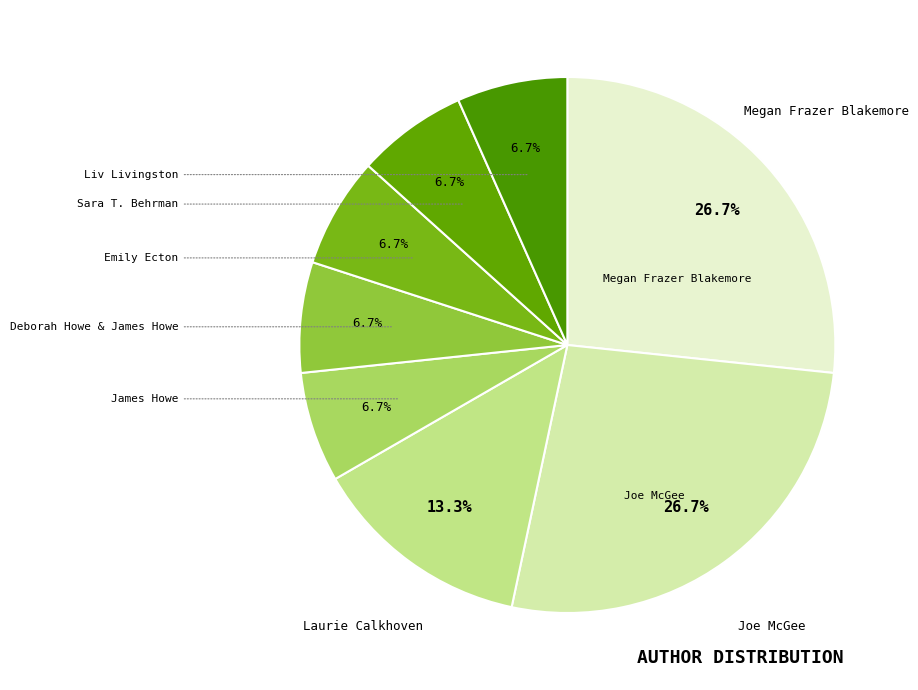

Approximately how many times larger is the value at Laurie Calkhoven compared to Emily Ecton?

2.0